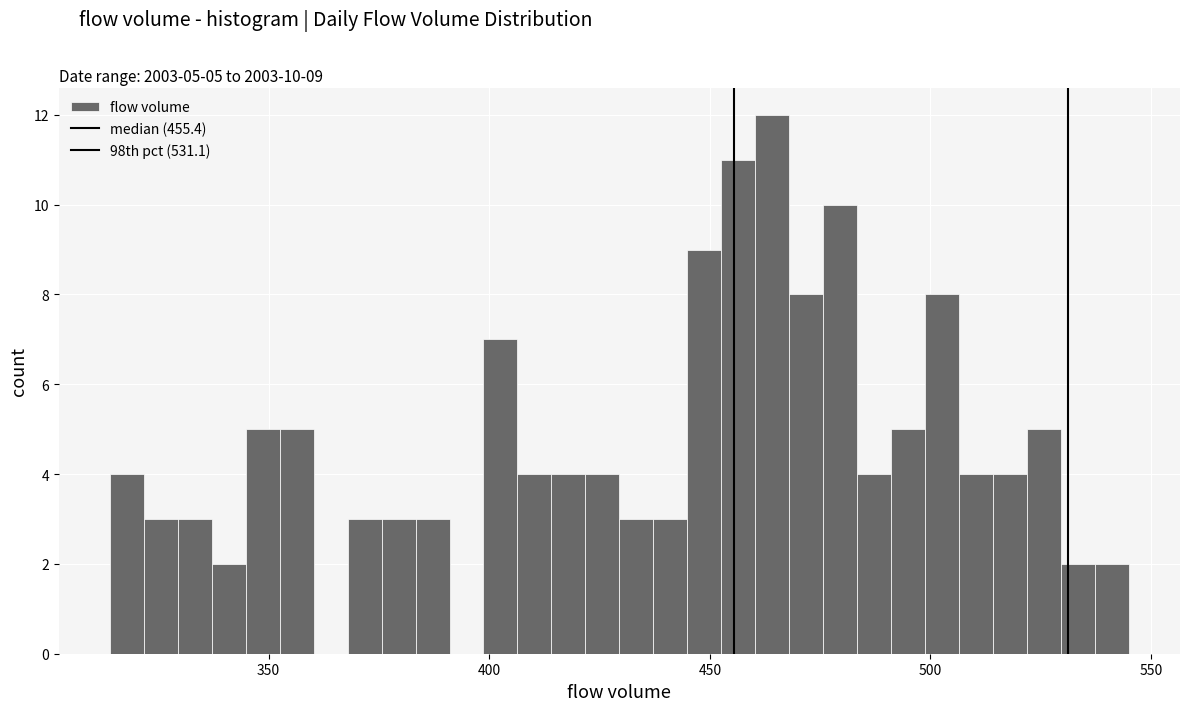

Read against the x-axis, roughly where is the centre of the tallest bar?

465